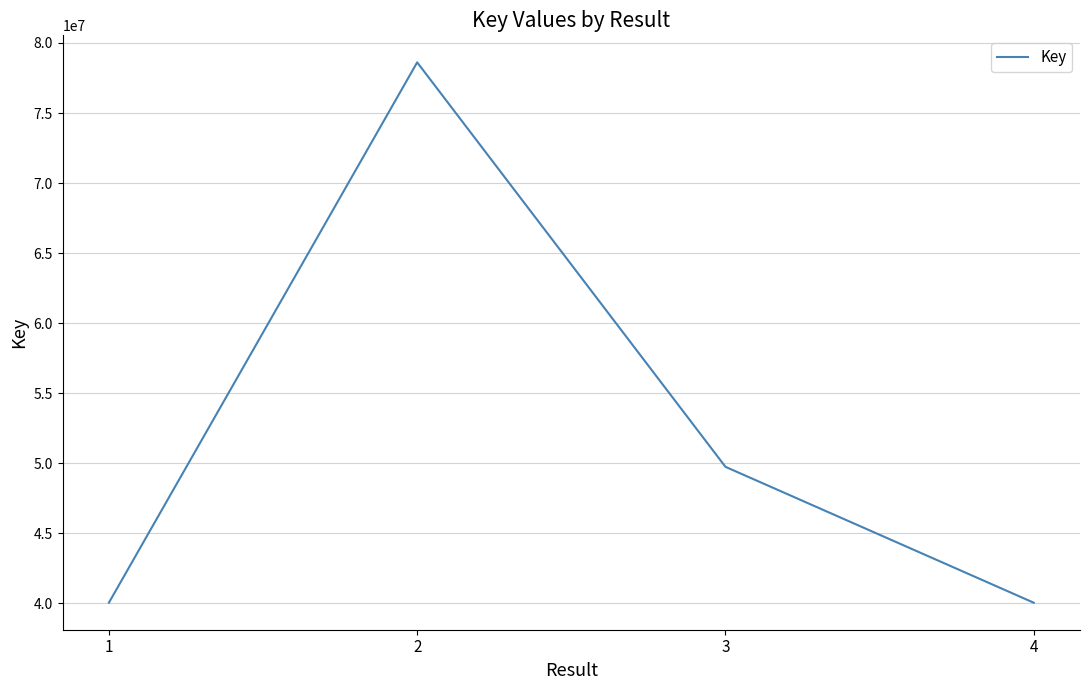

What is the change in value from 1 to 4?

-310